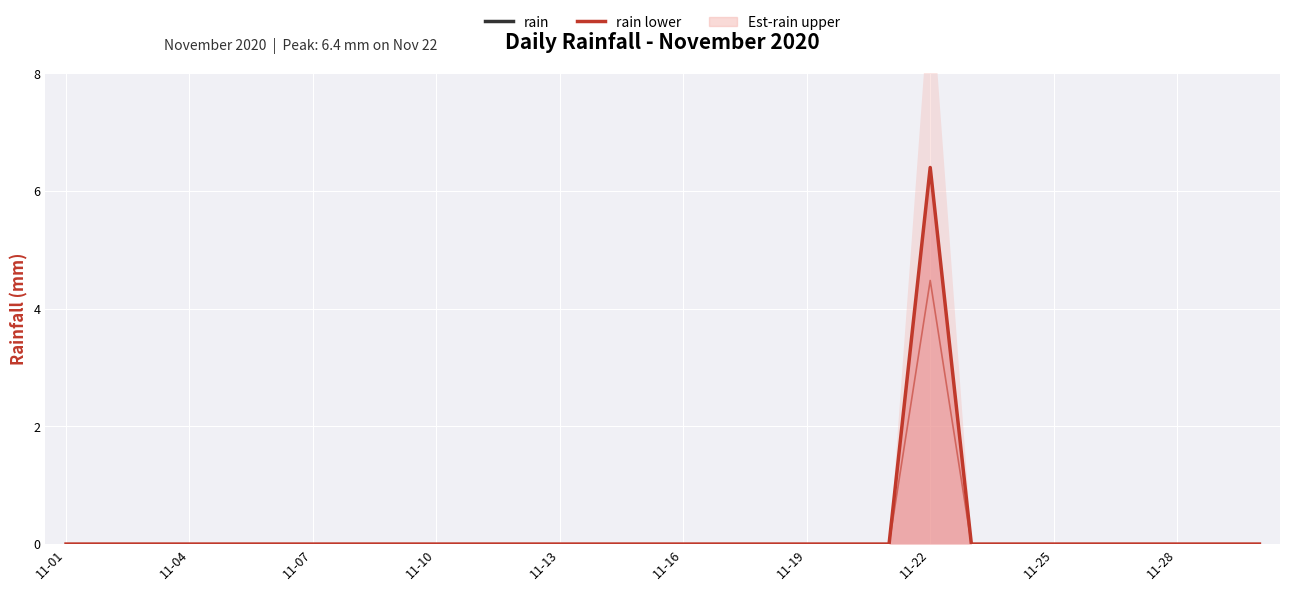

Is the value of rain lower at 23 greater than the value of rain at 11-28?

No